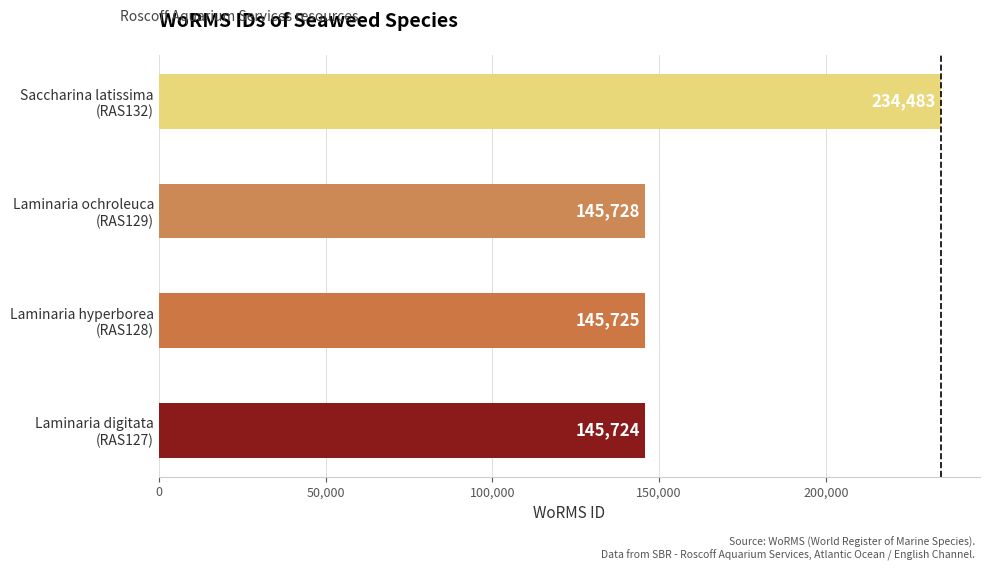

How many values are below 145728?

2